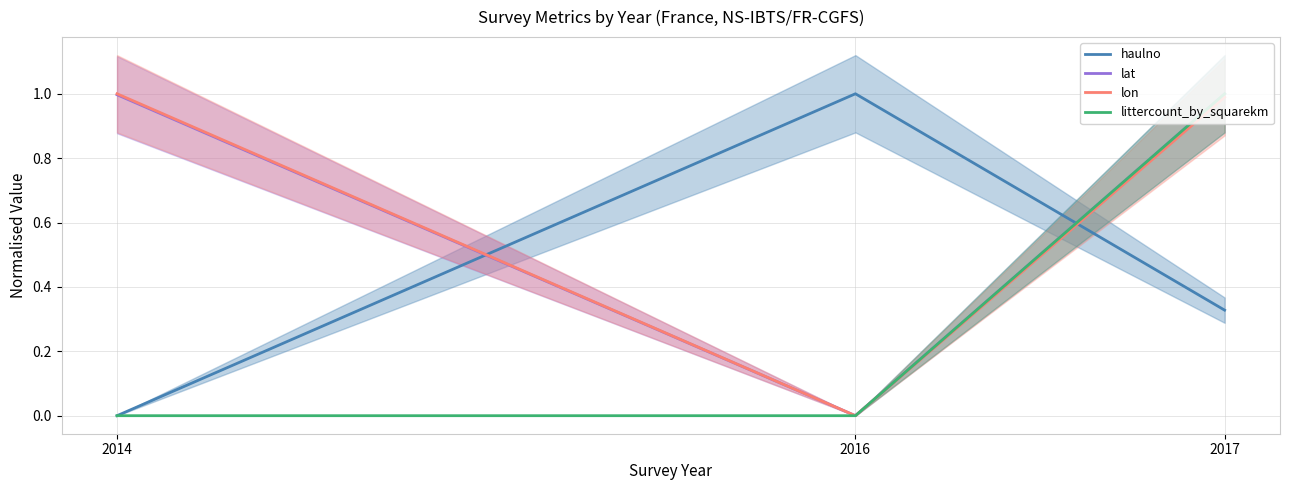

How many lines are shown in the chart?

4